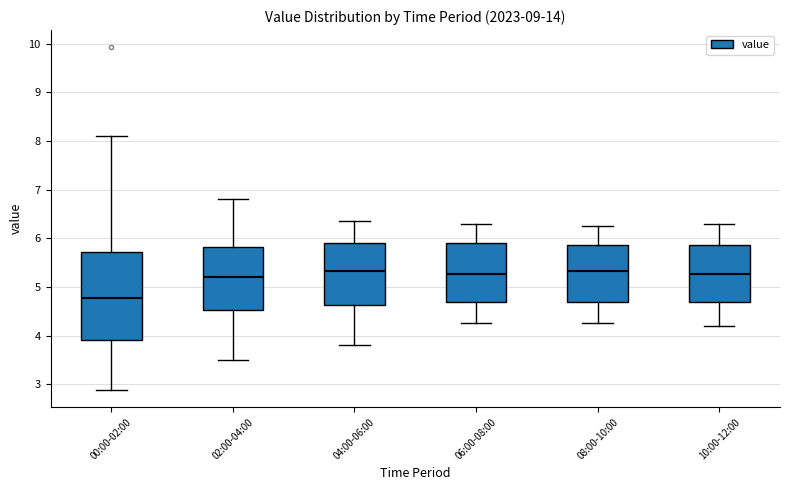

Reading left to right, read every box against the y-axis: the position of its median line, the range the box covers, and the ends of its whiskers. The values are not printed on the chart, so give them approximately, as read against the axis.

00:00-02:00: median 4.8, box 3.9 to 5.7, whiskers 2.9 to 8.1
02:00-04:00: median 5.2, box 4.5 to 5.8, whiskers 3.5 to 6.8
04:00-06:00: median 5.3, box 4.6 to 5.9, whiskers 3.8 to 6.4
06:00-08:00: median 5.3, box 4.7 to 5.9, whiskers 4.3 to 6.3
08:00-10:00: median 5.3, box 4.7 to 5.9, whiskers 4.3 to 6.3
10:00-12:00: median 5.3, box 4.7 to 5.9, whiskers 4.2 to 6.3